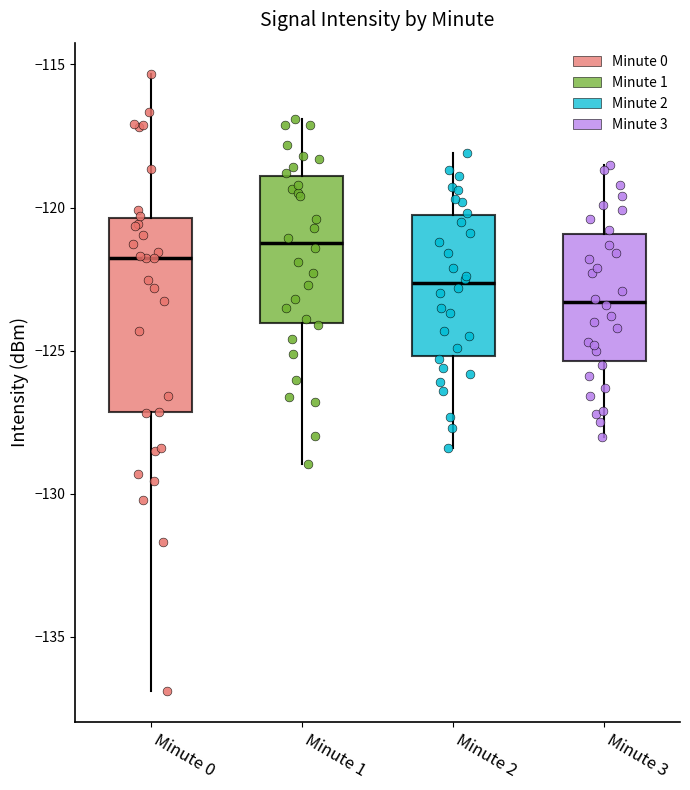

Reading left to right, read every box against the y-axis: the position of its median line, the range the box covers, and the ends of its whiskers. The values are not printed on the chart, so give them approximately, as read against the axis.

Minute 0: median -122.0, box -127.0 to -120.5, whiskers -137.0 to -115.5
Minute 1: median -121.0, box -124.0 to -119.0, whiskers -129.0 to -117.0
Minute 2: median -122.5, box -125.0 to -120.5, whiskers -128.5 to -118.0
Minute 3: median -123.5, box -125.5 to -121.0, whiskers -128.0 to -118.5